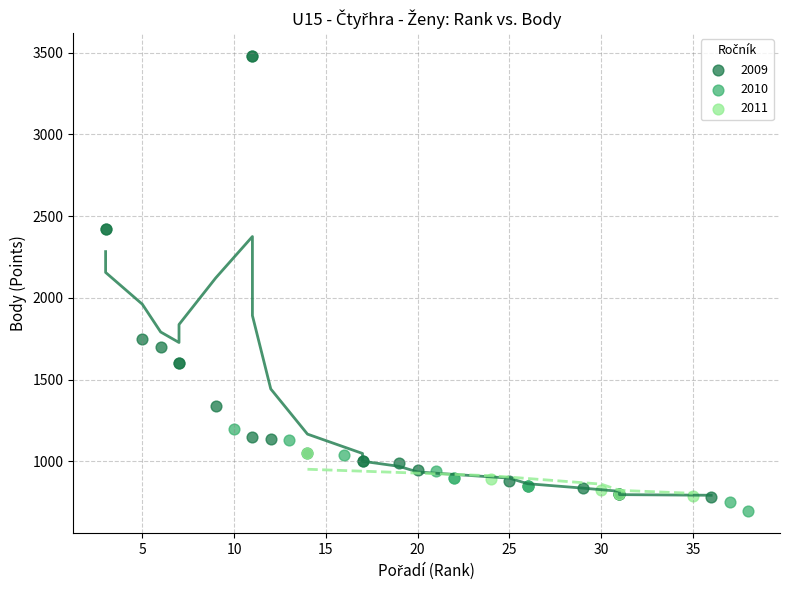

Which series contains the highest Y value?

2009